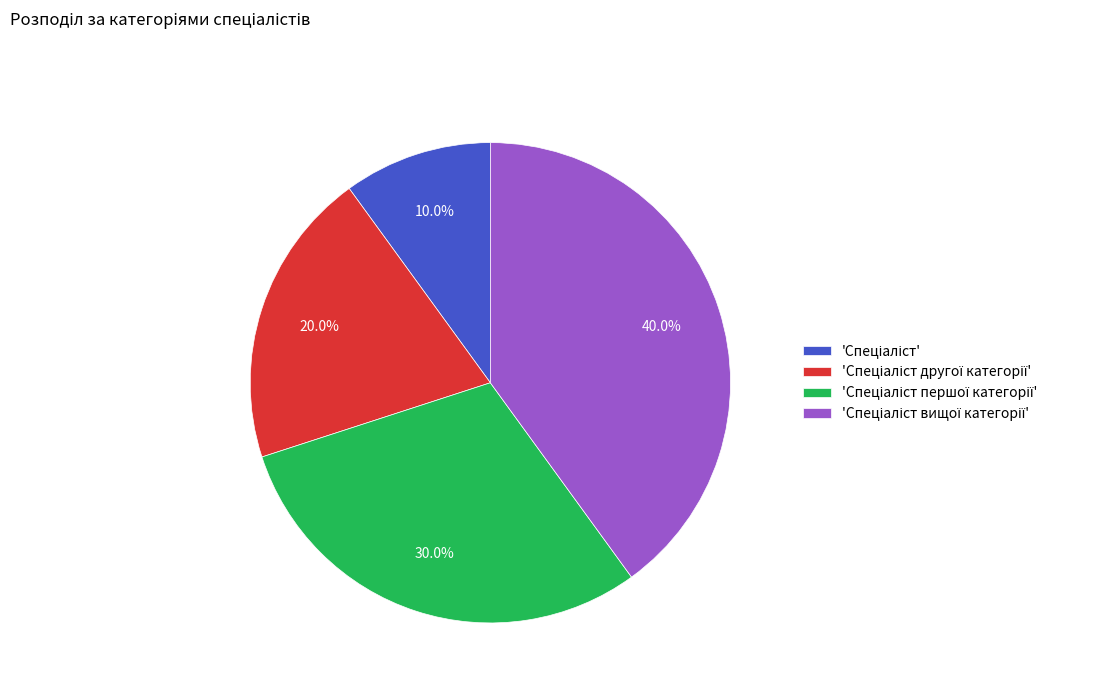

Is there any slice that represents more than half of the pie?

No